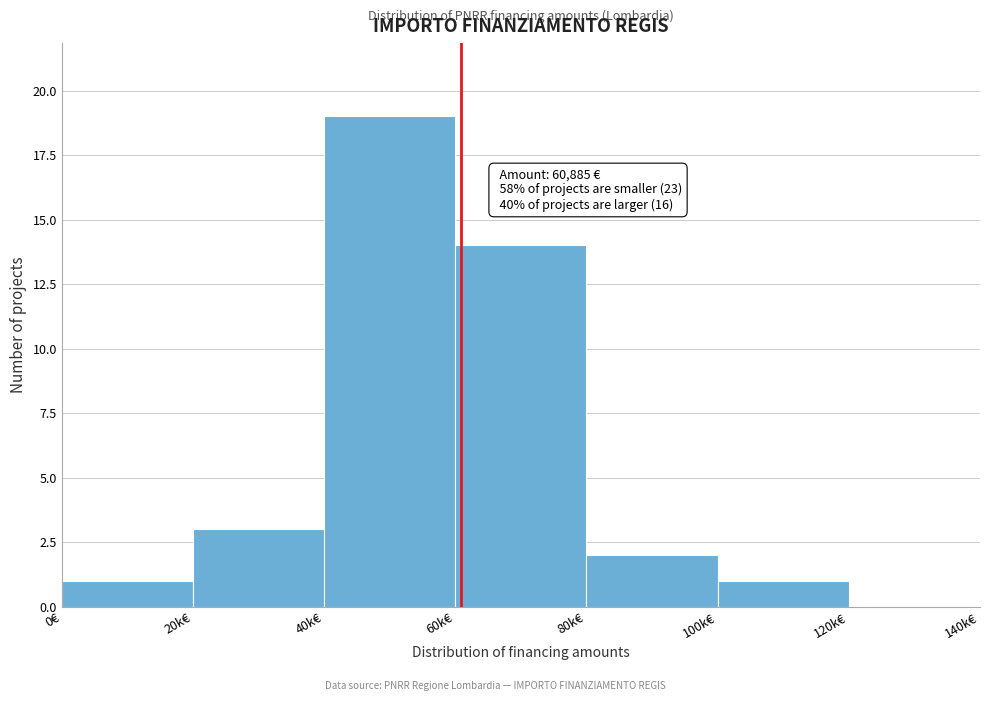

Reading right to left, extract all data points from this chart.

120k€=0	100k€=1	80k€=2	60k€=14	40k€=19	20k€=3	0€=1